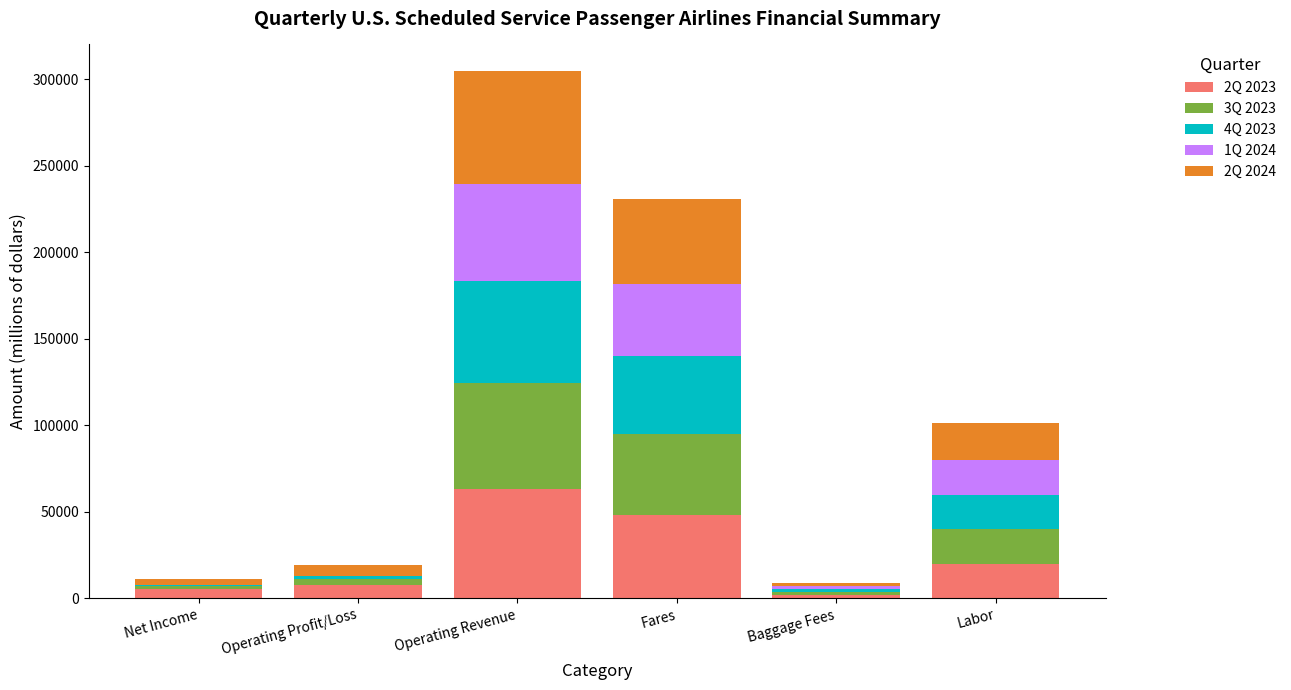

What is the difference between the maximum and second lowest values in the 3Q 2023 series?

59665.0